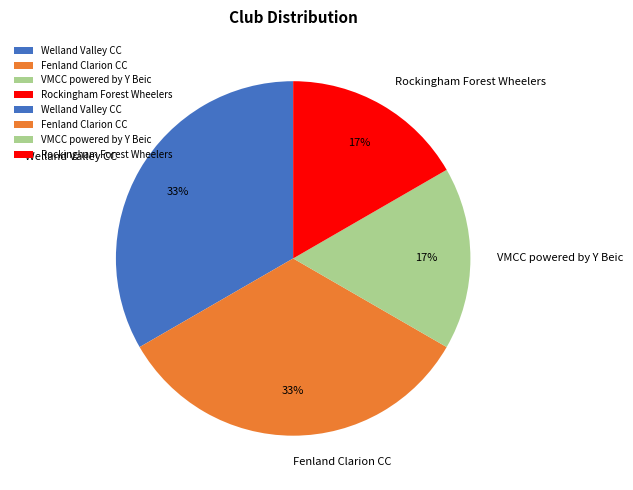

Approximately how many times larger is the value at VMCC powered by Y Beic compared to Rockingham Forest Wheelers?

1.0